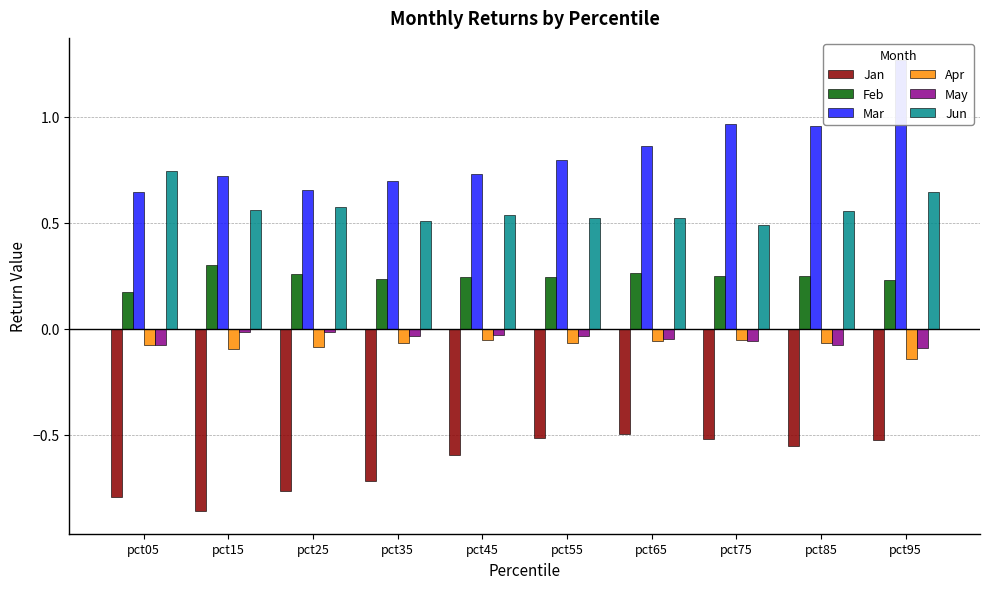

Which series has the widest spread of values?

Mar